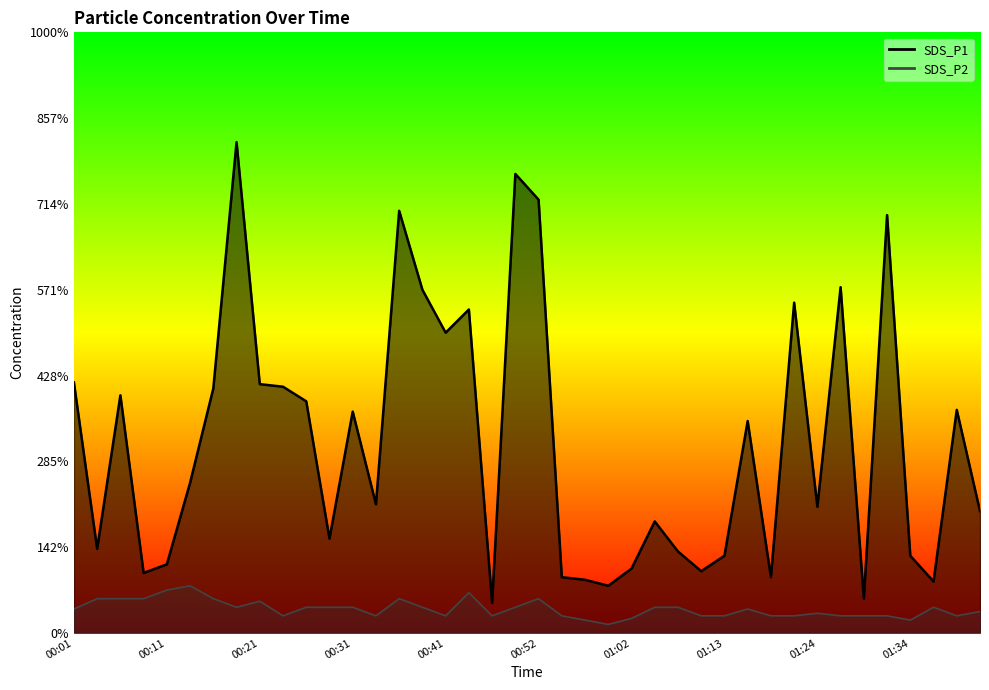

True or false: SDS_P2 and SDS_P1 cross at least once.

False